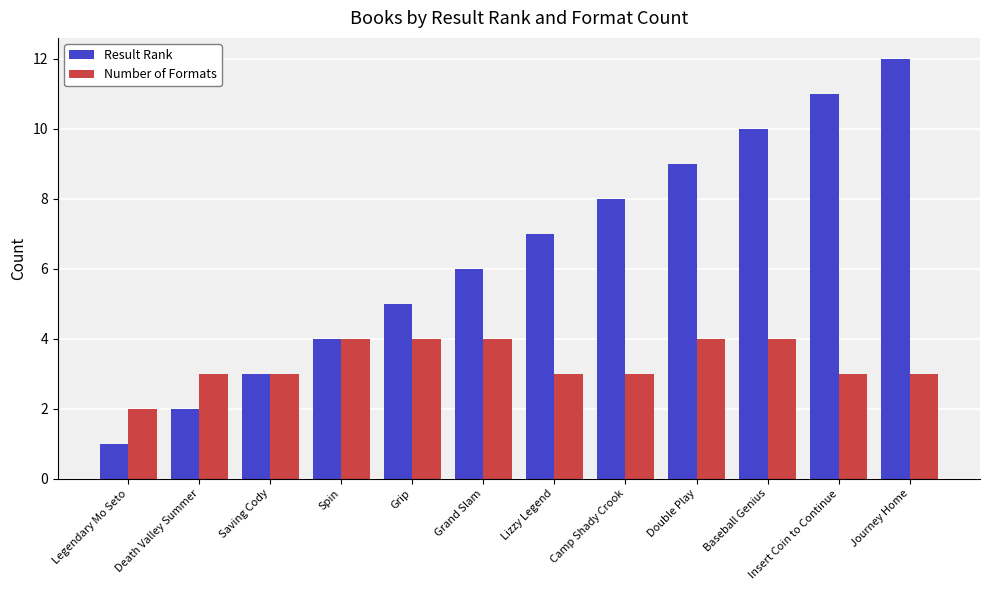

What position from the left is Legendary Mo Seto?

1